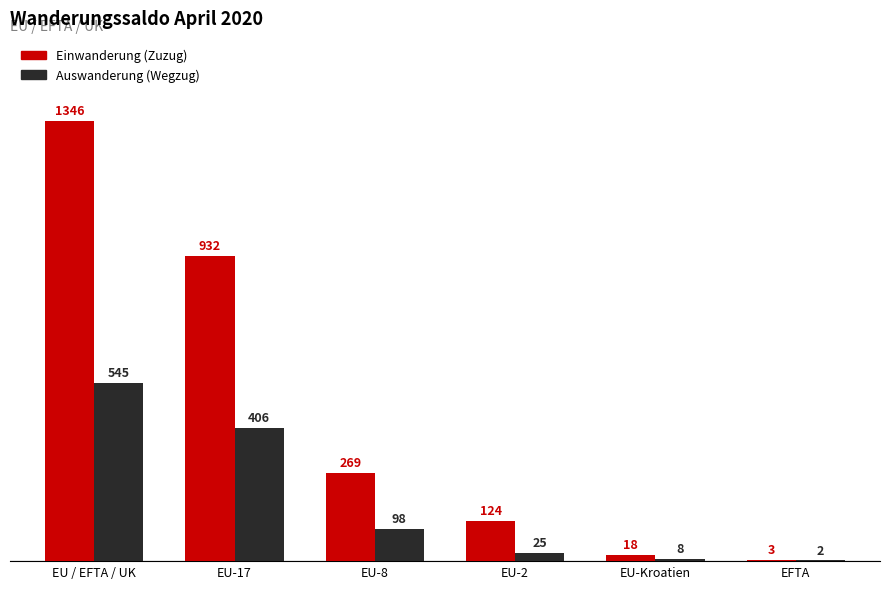

At which label does Einwanderung (Zuzug) first exceed 269?

EU / EFTA / UK